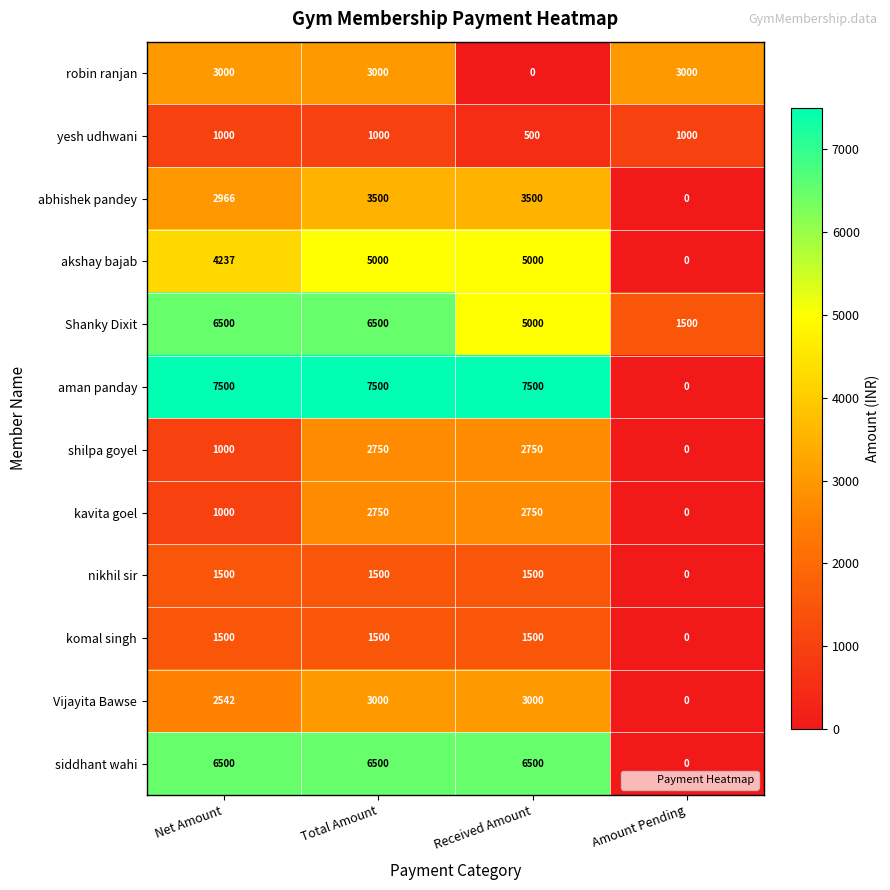

Count the number of data series in this chart.

12